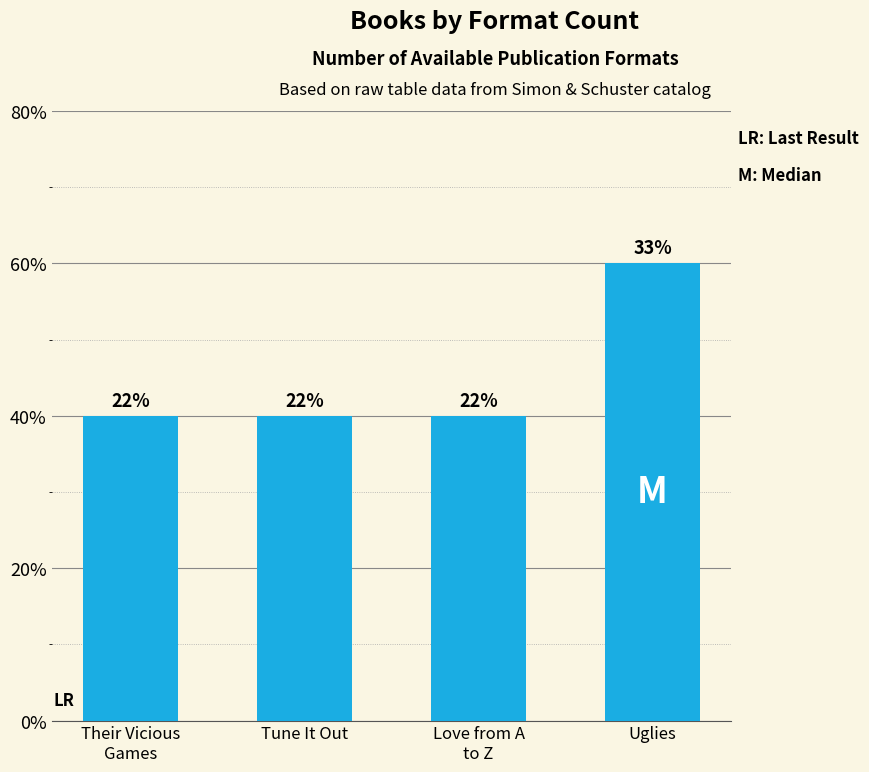

Reading right to left, extract all data points from this chart.

Uglies=6	Love from A
to Z=4	Tune It Out=4	Their Vicious
Games=4